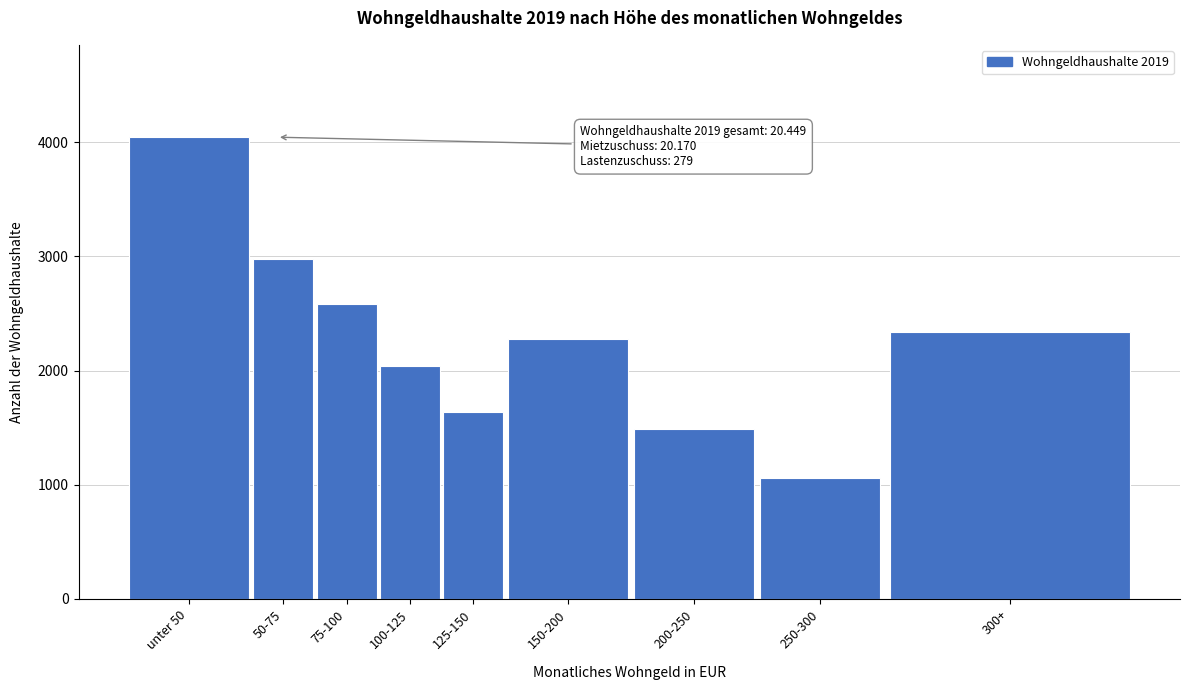

Reading left to right, list all the values displayed in this chart.

4045	2978	2583	2039	1635	2277	1488	1062	2342